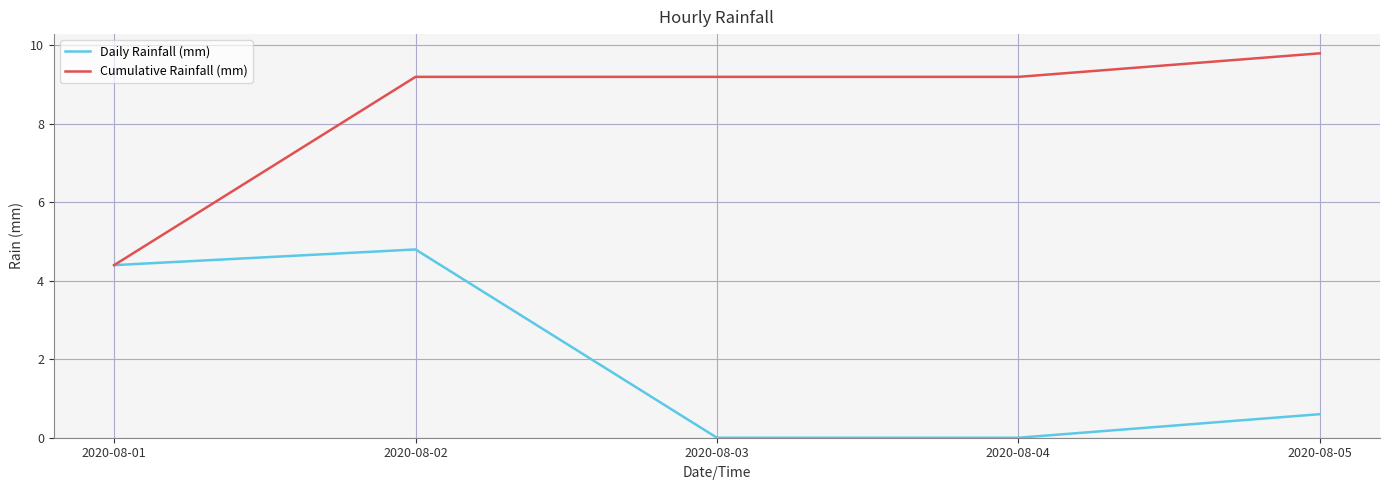

Between 2020-08-01 and 2020-08-03, which series saw the biggest shift?

Cumulative Rainfall (mm)